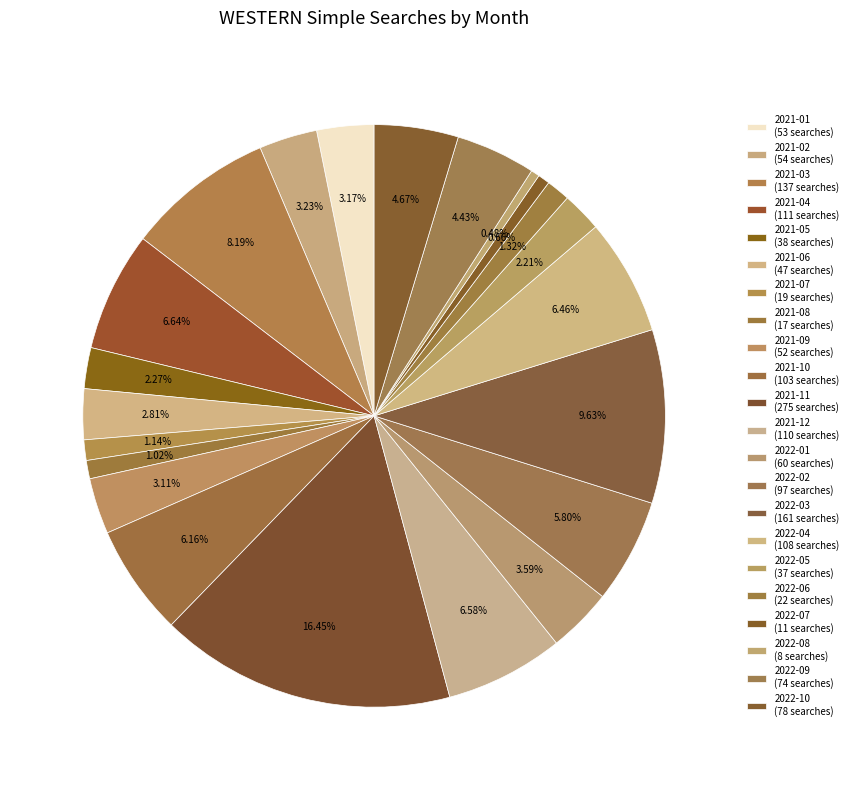

Does any single category account for the majority?

No